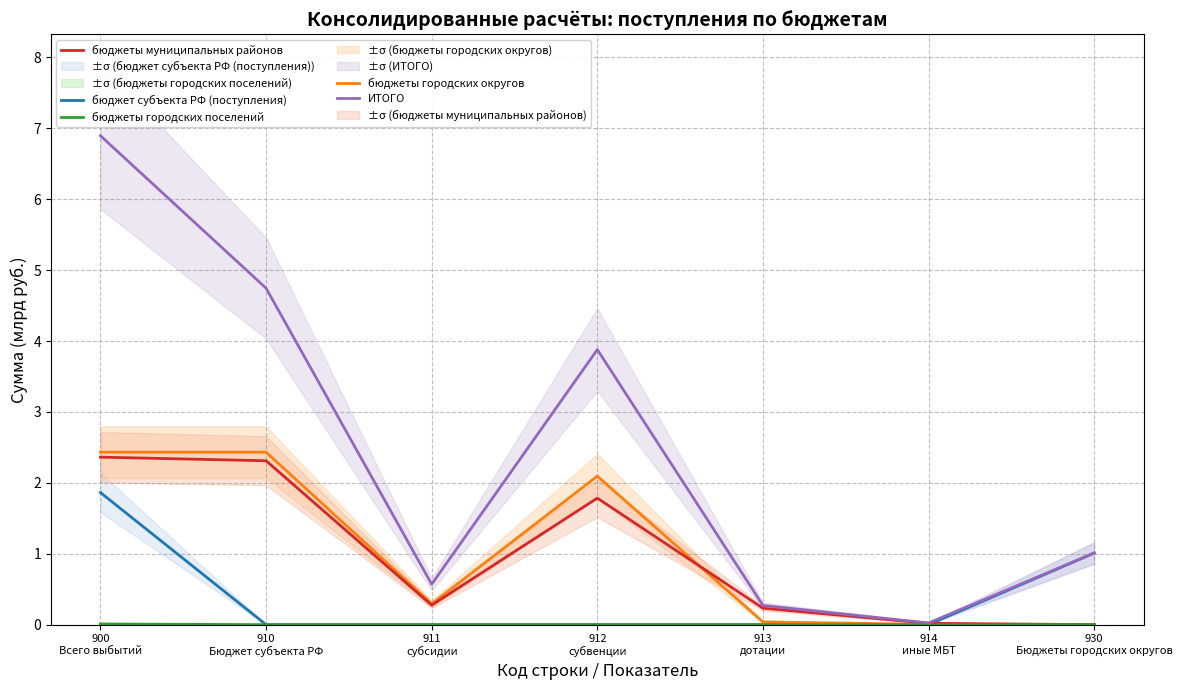

How many values in бюджеты городских округов are above zero?

6